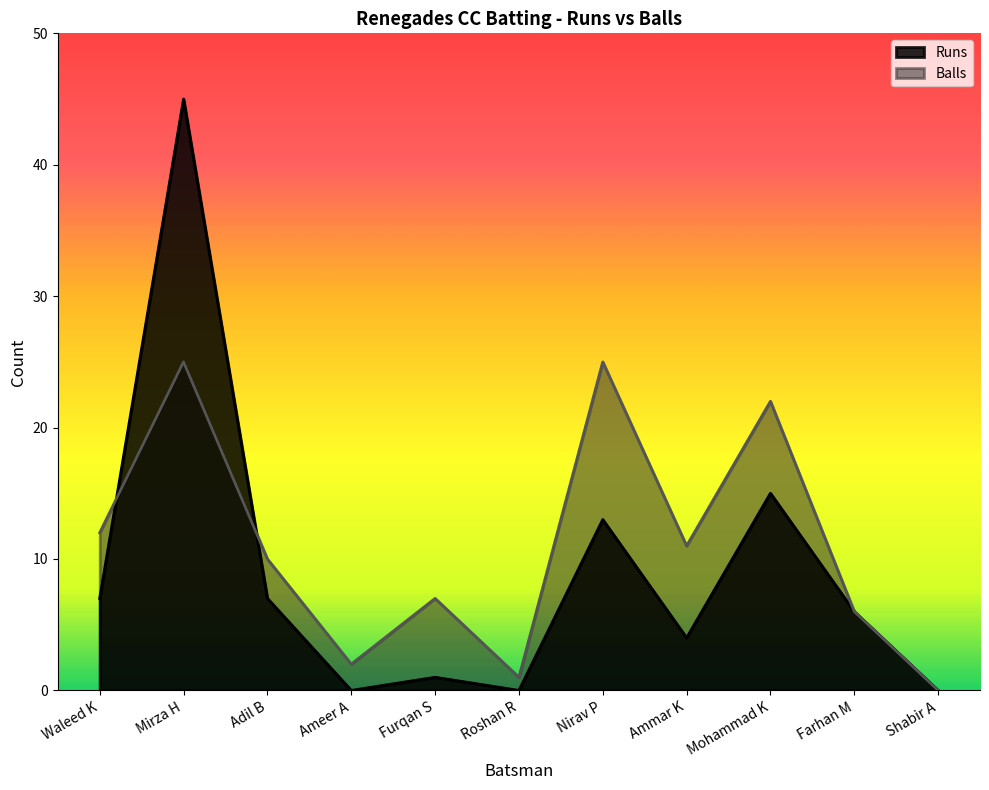

How many times do Balls and Runs cross each other?

2